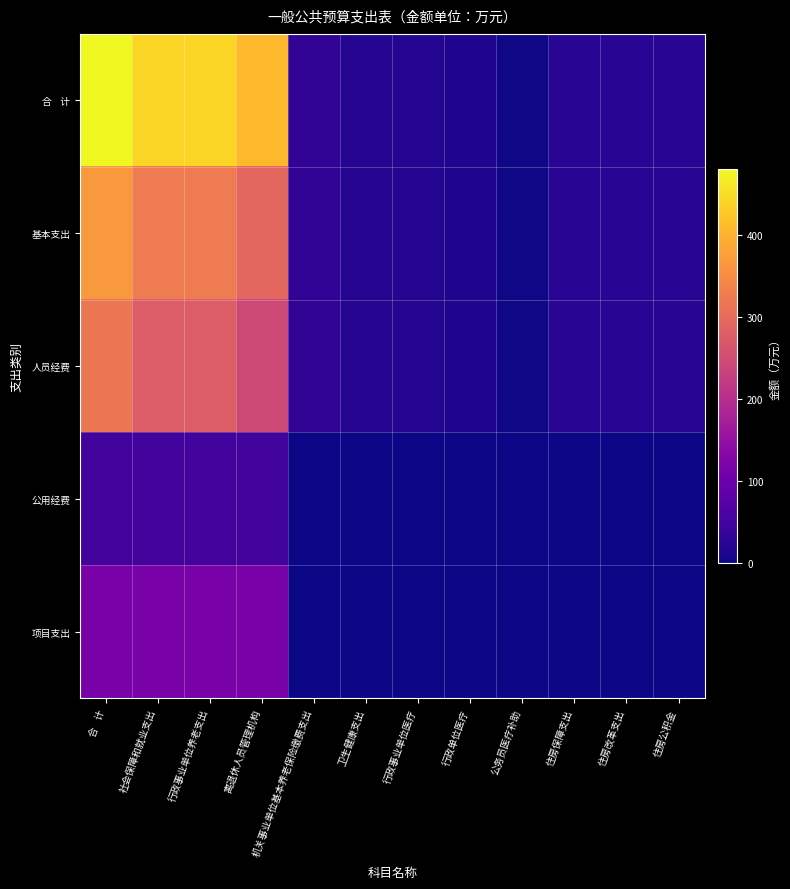

Between 住房保障支出 and 卫生健康支出, which is larger?

住房保障支出